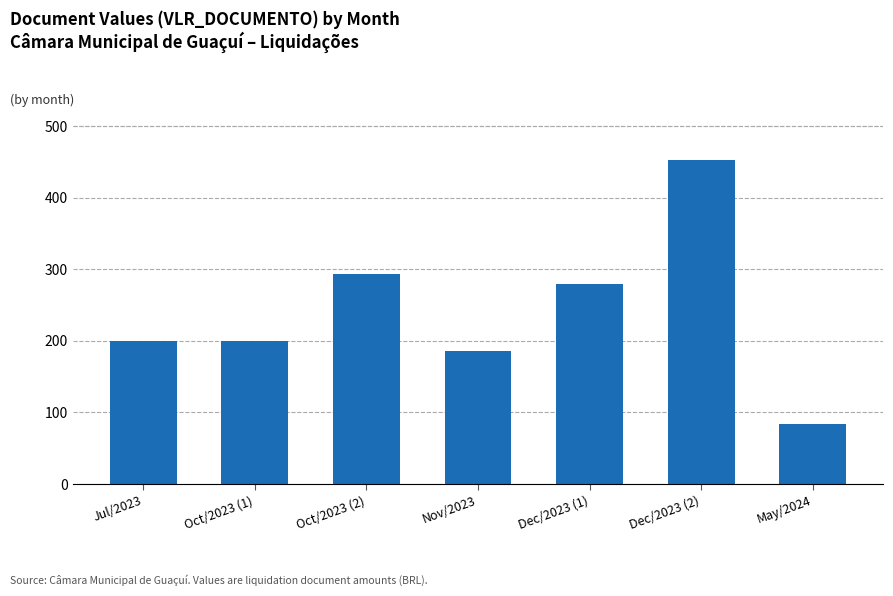

The value at Dec/2023 (1) is 180.5. True or false?

False